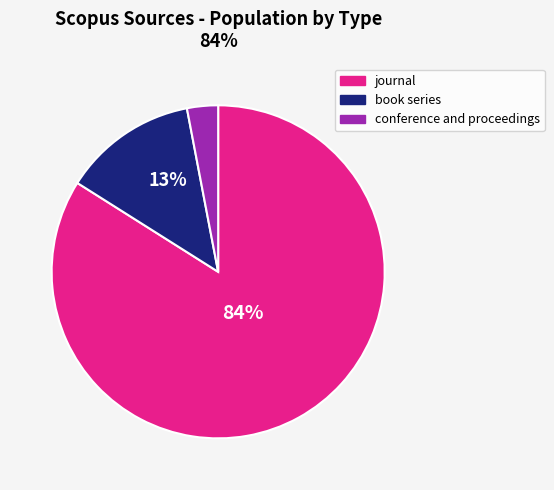

Combined, do conference and proceedings and journal account for over 50%?

Yes